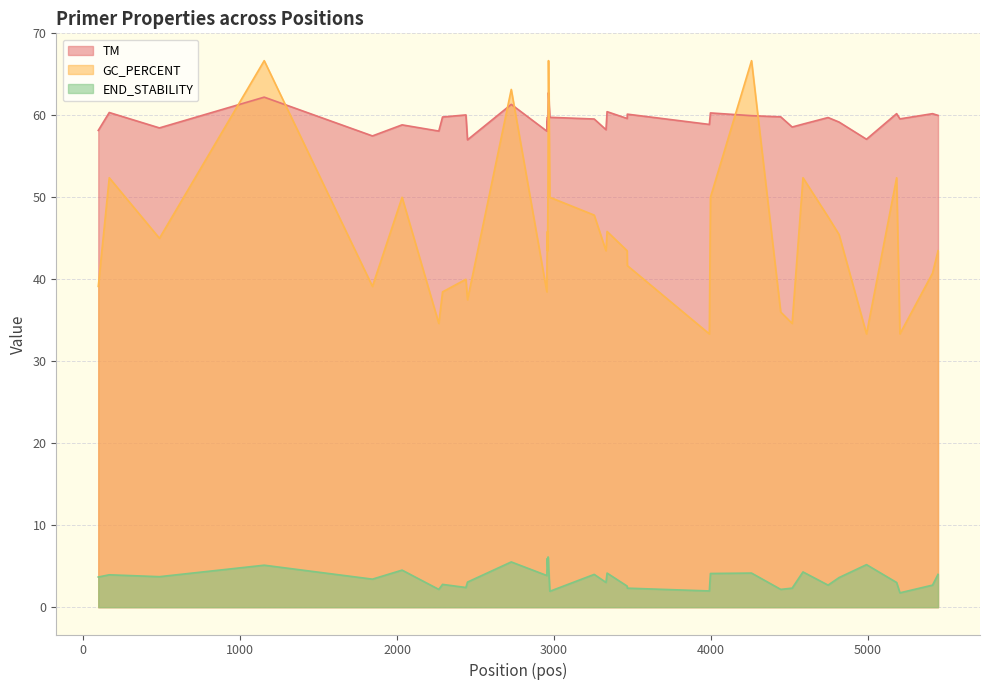

Count the number of categories in the chart.

40